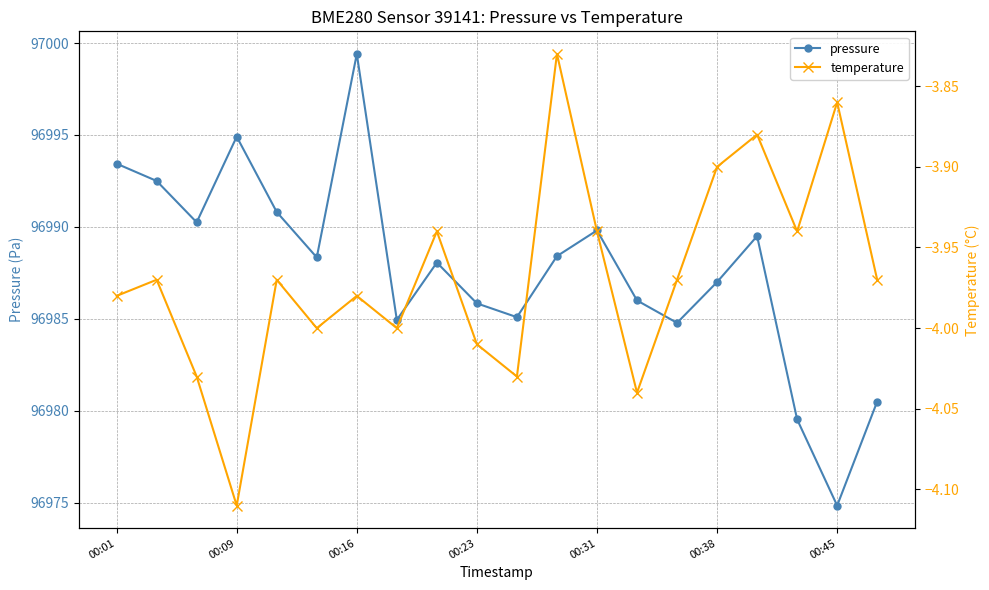

How many interior local valleys does the pressure series have?

6